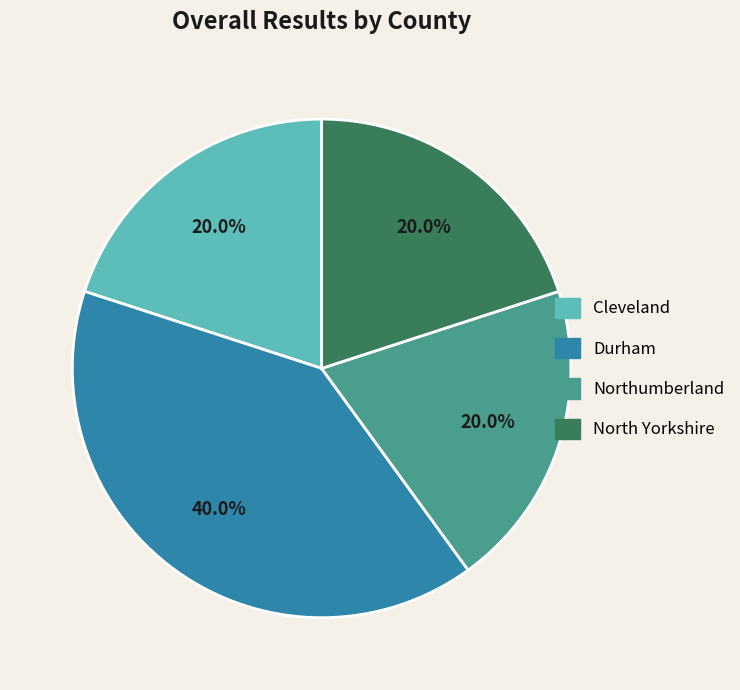

To the nearest percent, what is the difference between the Northumberland and Durham slice percentages?

20%